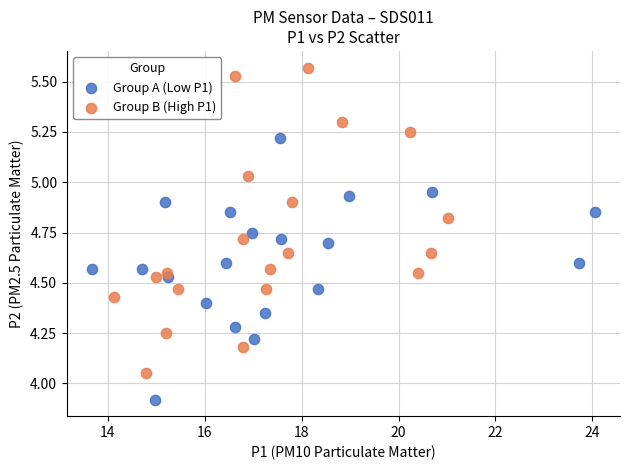

Which series contains the lowest Y value?

Group A (Low P1)